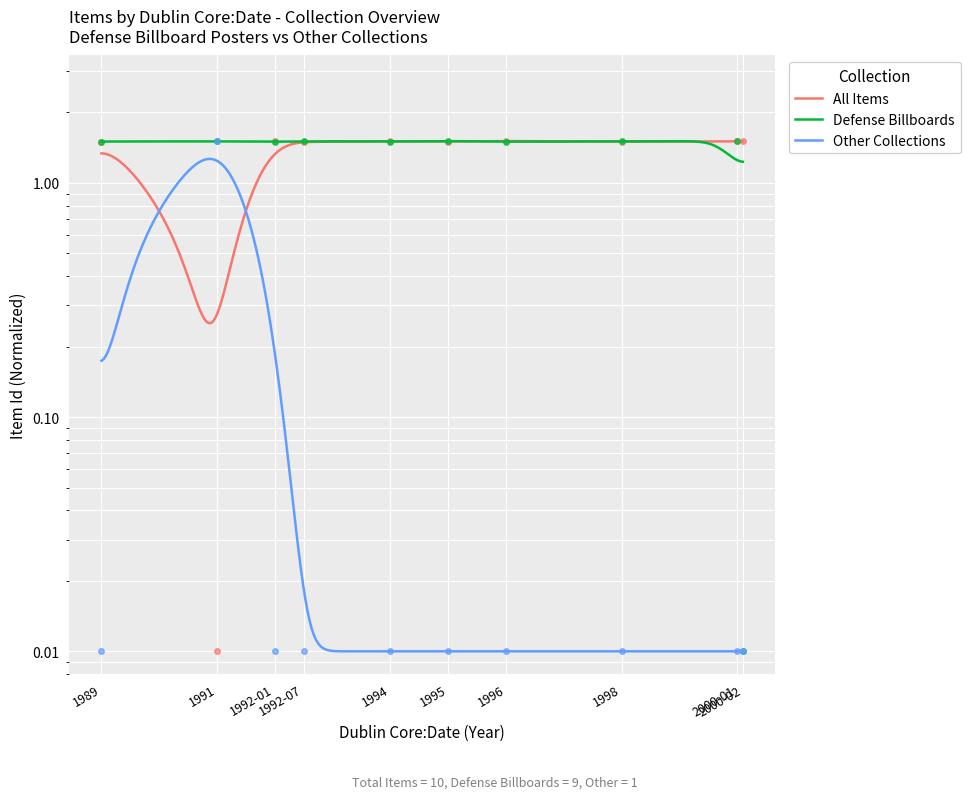

What are all the series names shown in the legend?

All Items, Defense Billboards, Other Collections